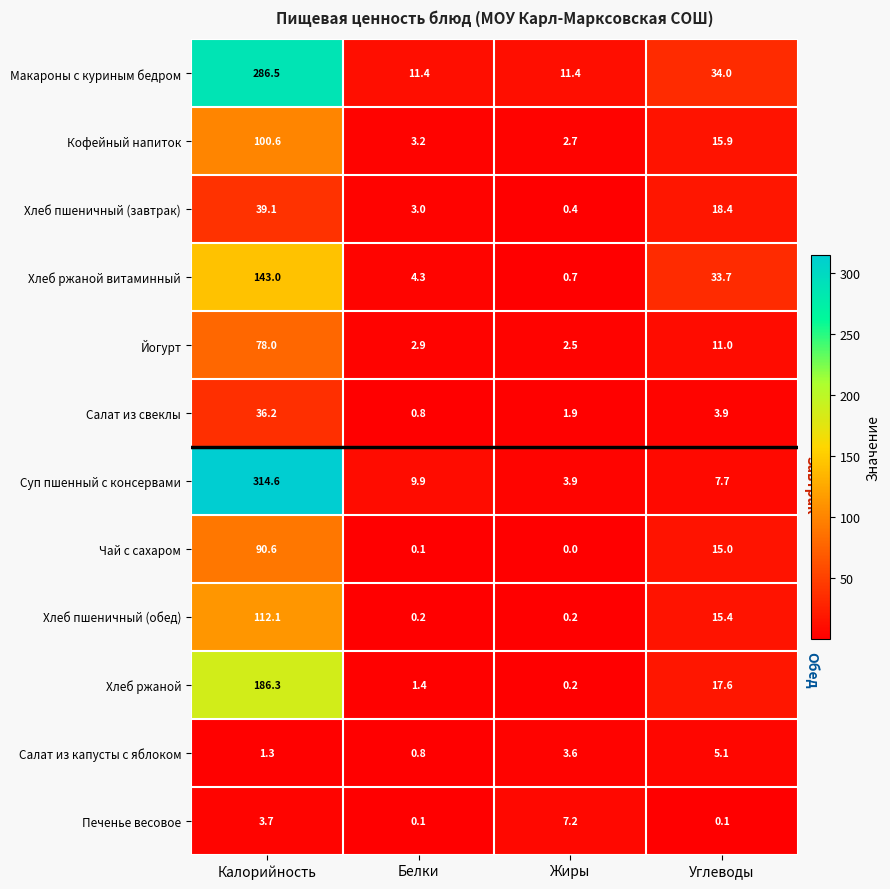

What is the total value across all series at Белки?

38.1